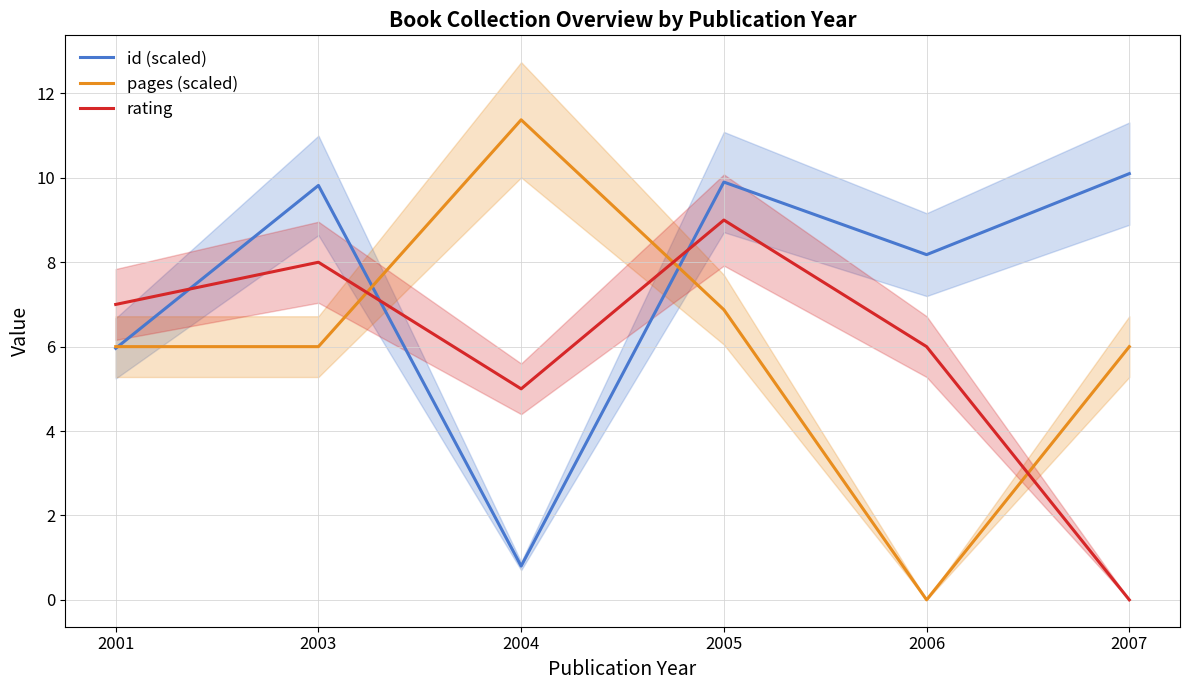

Which category has the highest value in the id (scaled) series?

2007